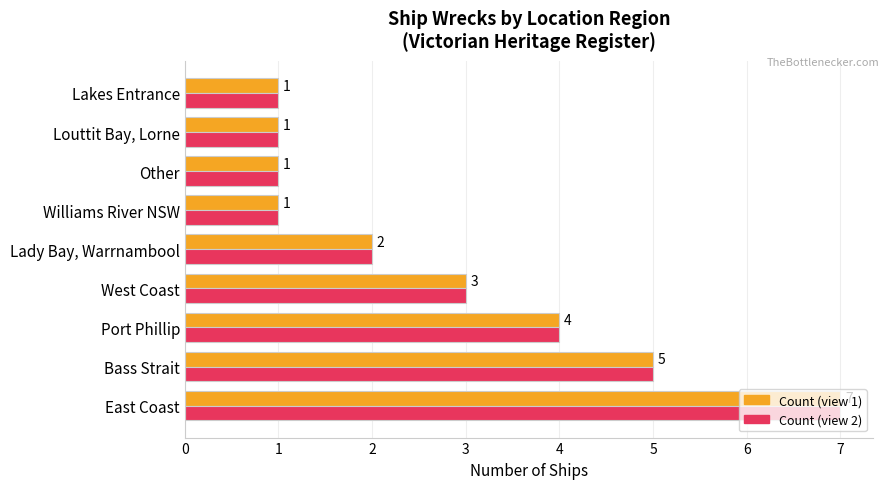

What is the maximum value shown in the chart?

7